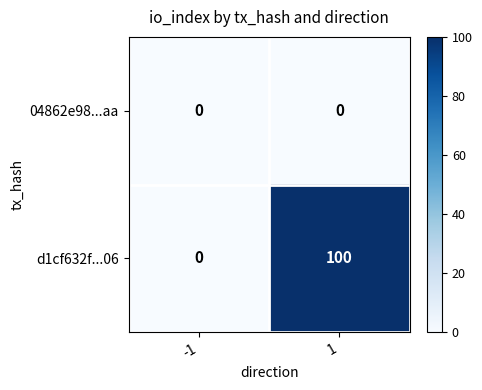

Reading left to right, what are all the values shown in this chart?

04862e98...aa: 0	0
d1cf632f...06: 0	100